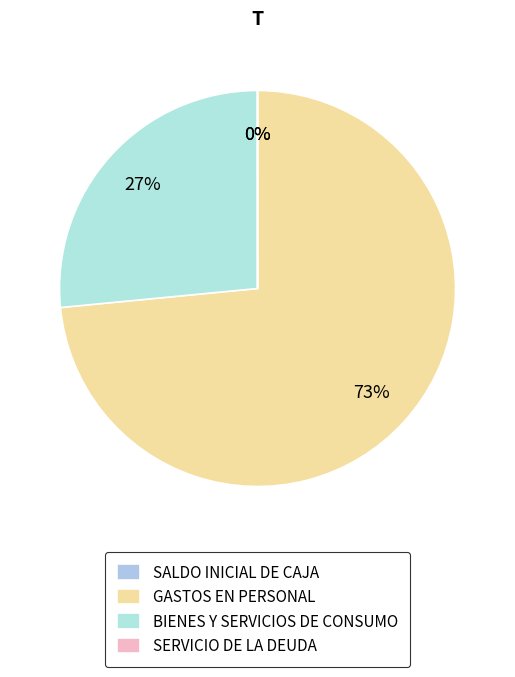

What is the change in value from SALDO INICIAL DE CAJA to GASTOS EN PERSONAL?

+333856